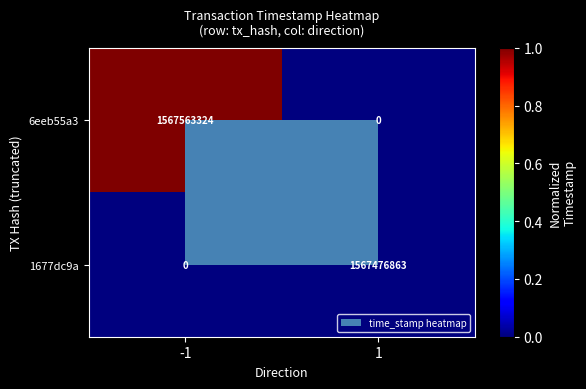

The value of 6eeb55a3 at -1 is 1567563324. True or false?

True